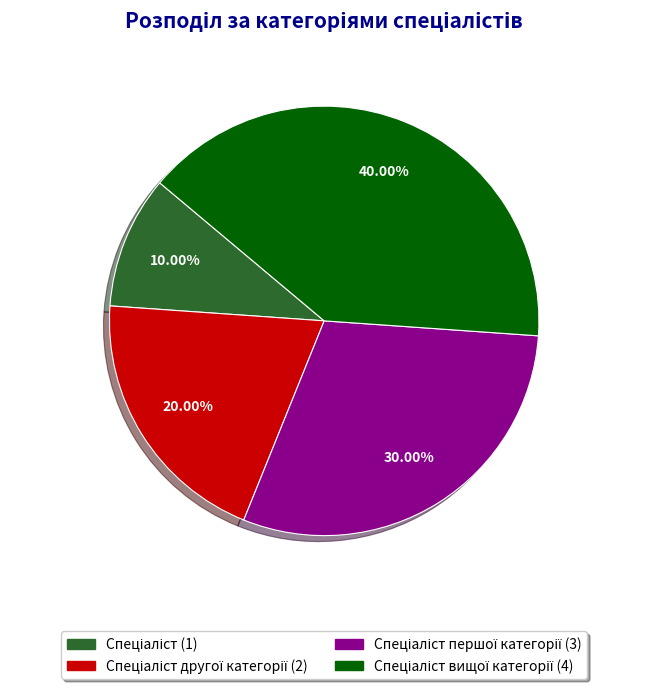

Does any single category account for the majority?

No